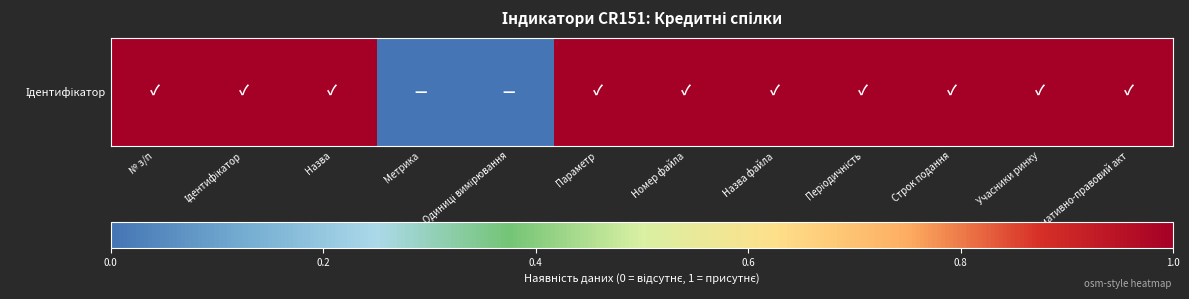

Reading right to left, what are all the values shown in this chart?

1	1	1	1	1	1	1	0	0	1	1	1